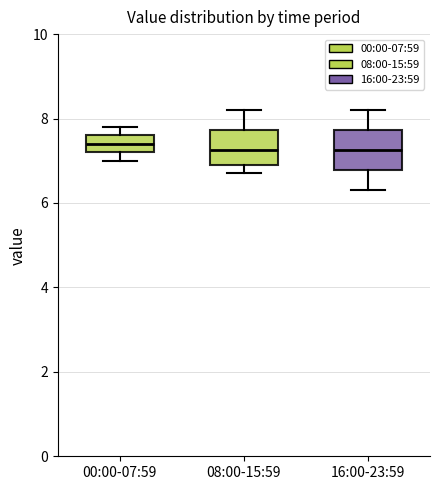

Reading left to right, transcribe this box plot: for each box, give where its median line is, the range the box spans, and where its two whiskers end, as read against the y-axis. The values are not printed on the chart, so give them approximately, as read against the axis.

00:00-07:59: median 7.4, box 7.2 to 7.6, whiskers 7.0 to 7.8
08:00-15:59: median 7.2, box 7.0 to 7.8, whiskers 6.8 to 8.2
16:00-23:59: median 7.2, box 6.8 to 7.8, whiskers 6.4 to 8.2